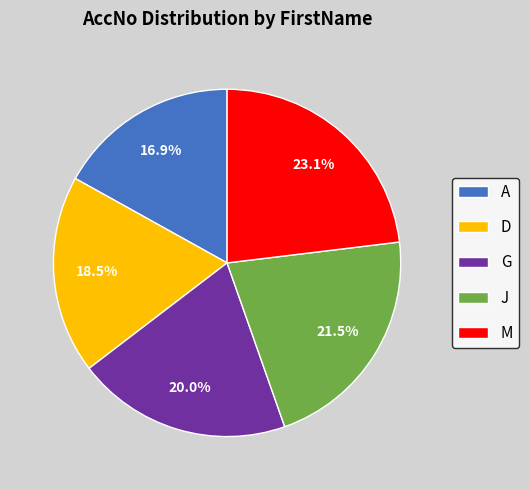

Do G and M together represent more than half of the pie?

No